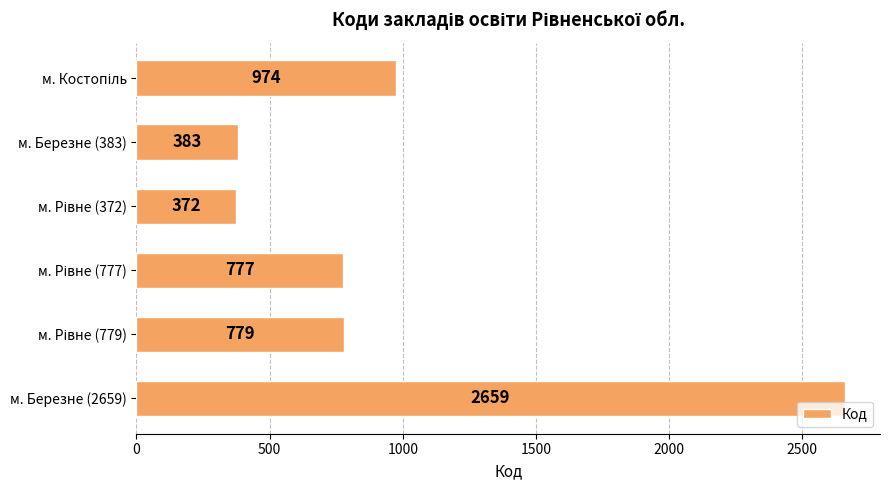

What is the difference between the maximum and minimum values?

2287